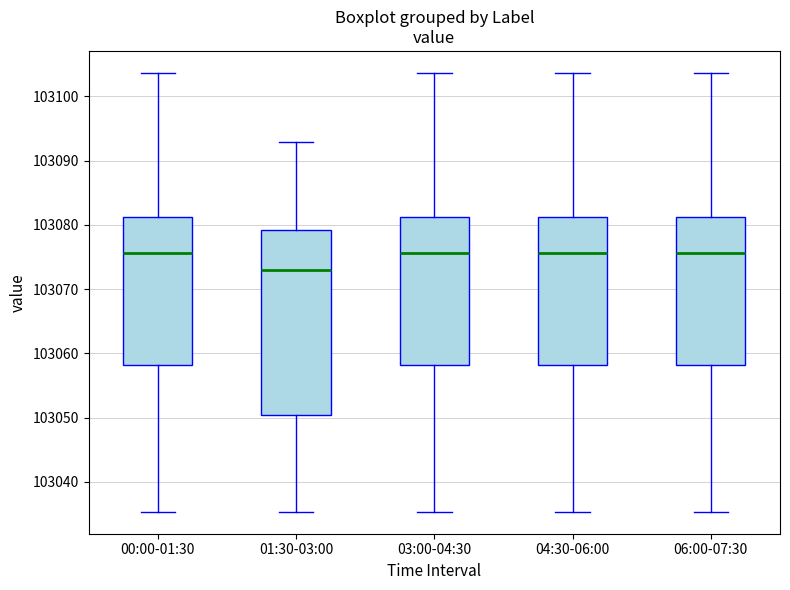

Reading left to right, read every box against the y-axis: the position of its median line, the range the box covers, and the ends of its whiskers. The values are not printed on the chart, so give them approximately, as read against the axis.

00:00-01:30: median 103076, box 103058 to 103081, whiskers 103035 to 103104
01:30-03:00: median 103073, box 103050 to 103079, whiskers 103035 to 103093
03:00-04:30: median 103076, box 103058 to 103081, whiskers 103035 to 103104
04:30-06:00: median 103076, box 103058 to 103081, whiskers 103035 to 103104
06:00-07:30: median 103076, box 103058 to 103081, whiskers 103035 to 103104